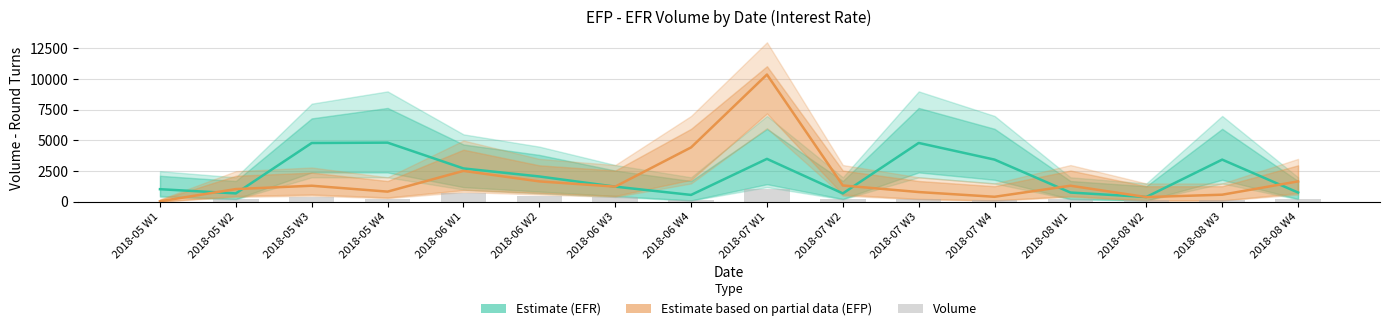

How many data points in Volume bars are above 228?

7